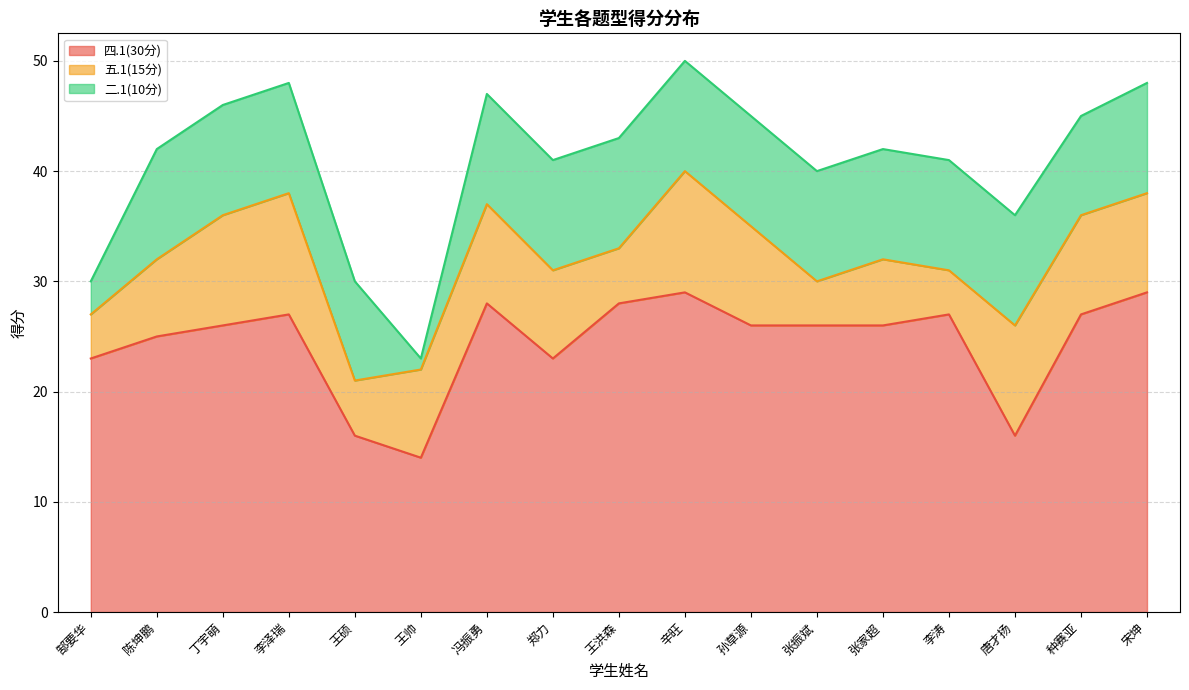

True or false: 四.1(30分) and 二.1(10分) intersect in this chart.

False